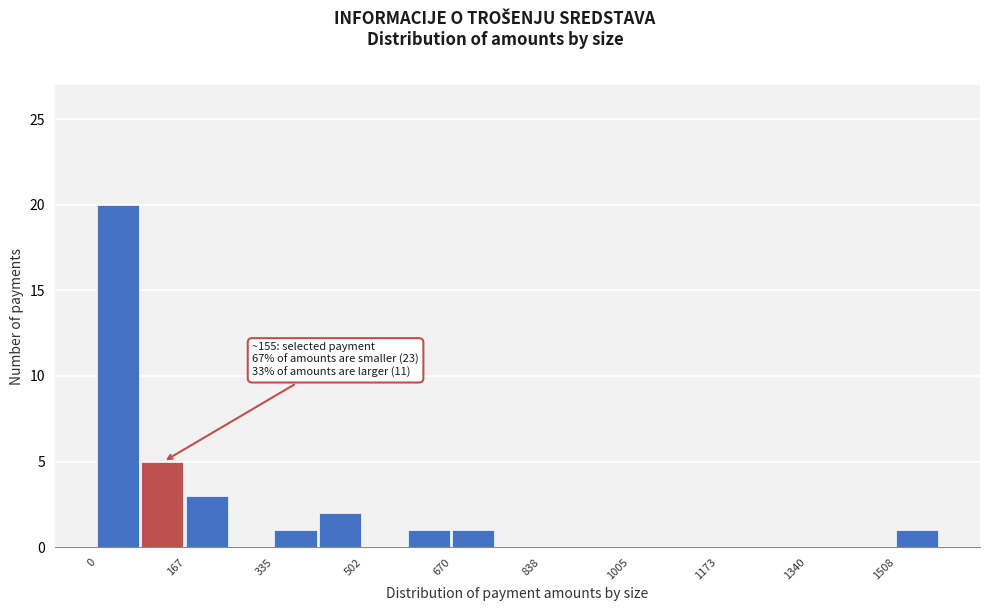

Which range on the x-axis has the tallest bar?

0 to 80